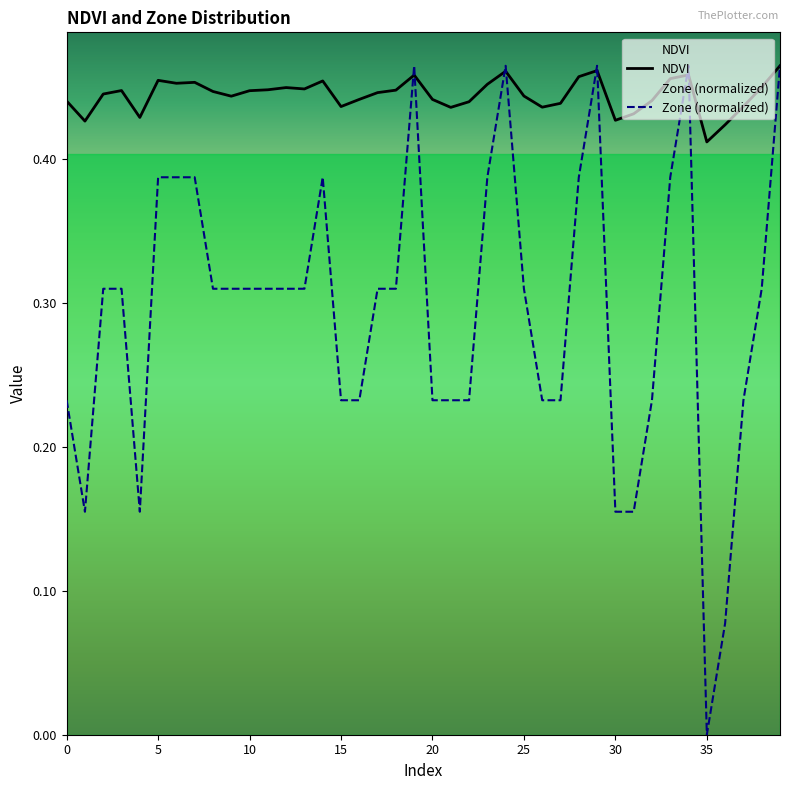

Reading left to right, extract all data points from this chart.

NDVI: 0=0.4	1=0.4	2=0.4	3=0.4	4=0.4	5=0.5	6=0.5	7=0.5	8=0.4	9=0.4	10=0.4	11=0.4	12=0.4	13=0.4	14=0.5	15=0.4	16=0.4	17=0.4	18=0.4	19=0.5	20=0.4	21=0.4	22=0.4	23=0.5	24=0.5	25=0.4	26=0.4	27=0.4	28=0.5	29=0.5	30=0.4	31=0.4	32=0.4	33=0.5	34=0.5	35=0.4	36=0.4	37=0.4	38=0.4	39=0.5
Zone: 0=0.2	1=0.2	2=0.3	3=0.3	4=0.2	5=0.4	6=0.4	7=0.4	8=0.3	9=0.3	10=0.3	11=0.3	12=0.3	13=0.3	14=0.4	15=0.2	16=0.2	17=0.3	18=0.3	19=0.5	20=0.2	21=0.2	22=0.2	23=0.4	24=0.5	25=0.3	26=0.2	27=0.2	28=0.4	29=0.5	30=0.2	31=0.2	32=0.2	33=0.4	34=0.5	35=0.0	36=0.1	37=0.2	38=0.3	39=0.5